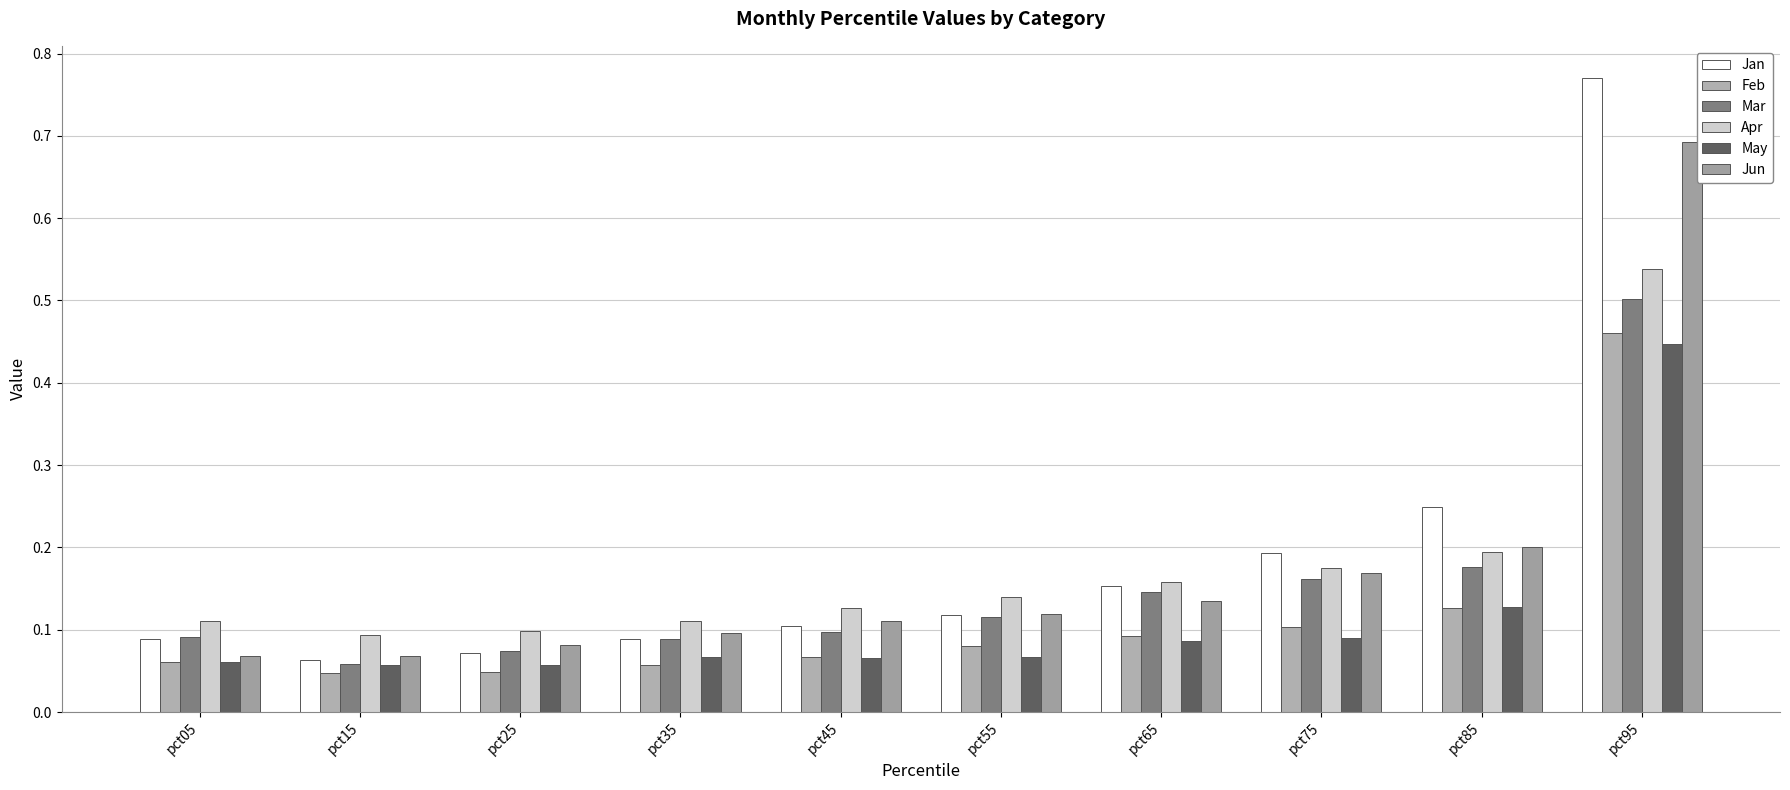

Count the number of data series in this chart.

6